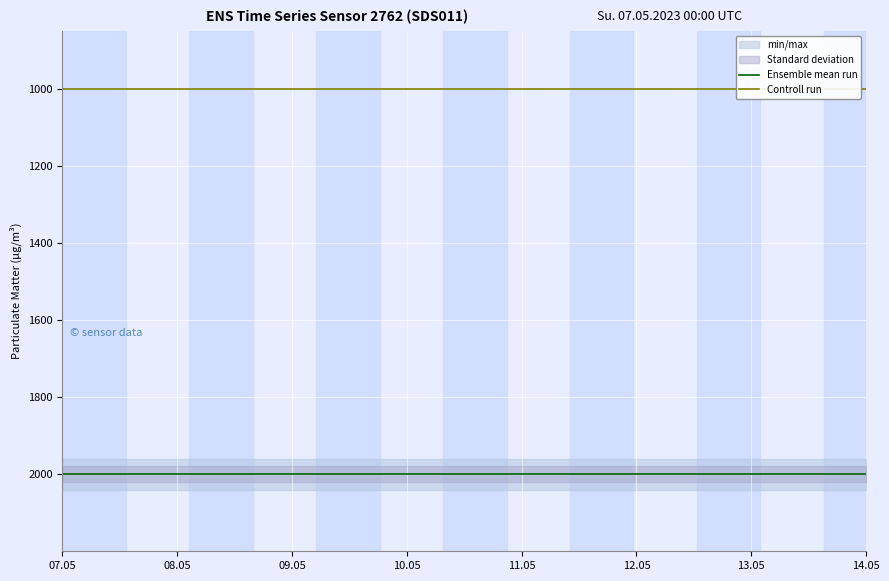

What is the sum of the Controll run values at 08.05 and 17?

1999.8